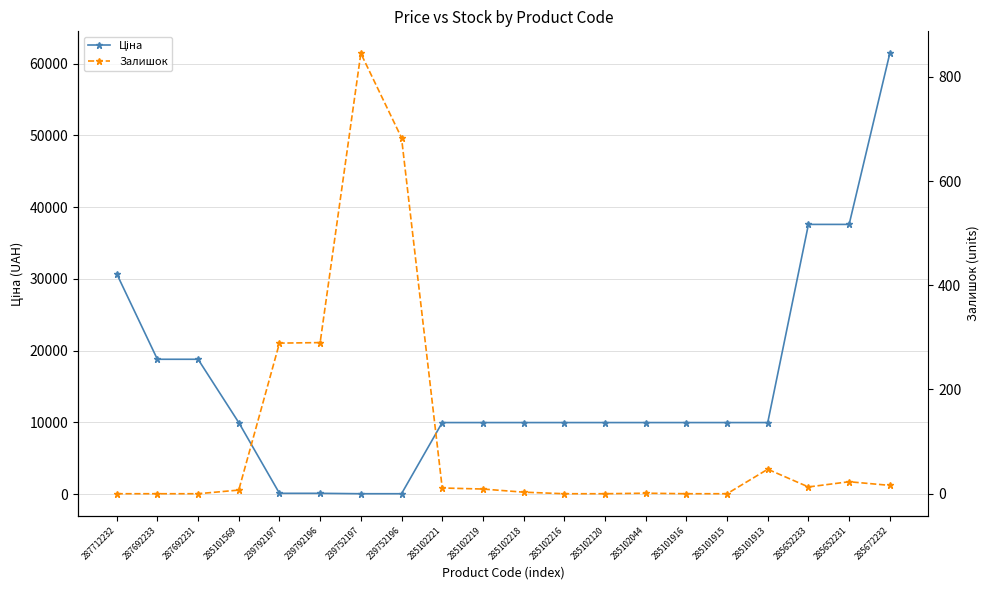

True or false: Ціна has a value of 171.7 at 239792196.

False